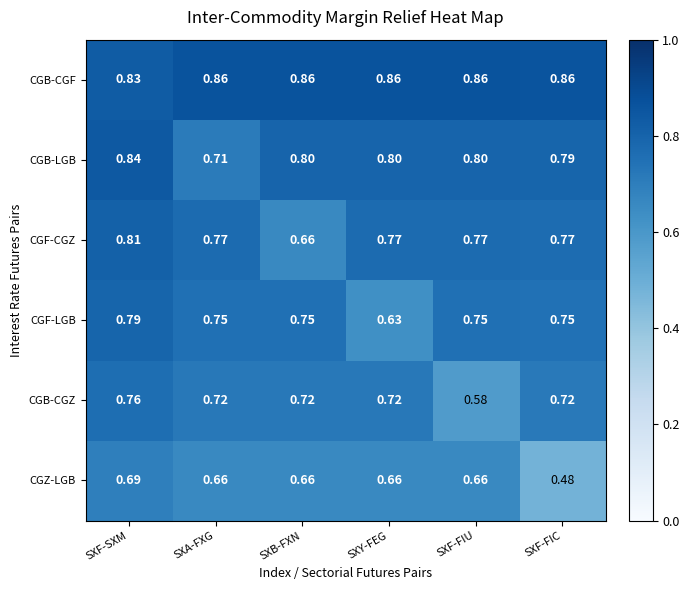

Where is CGB-CGF nearest to the value 0?

SXF-SXM